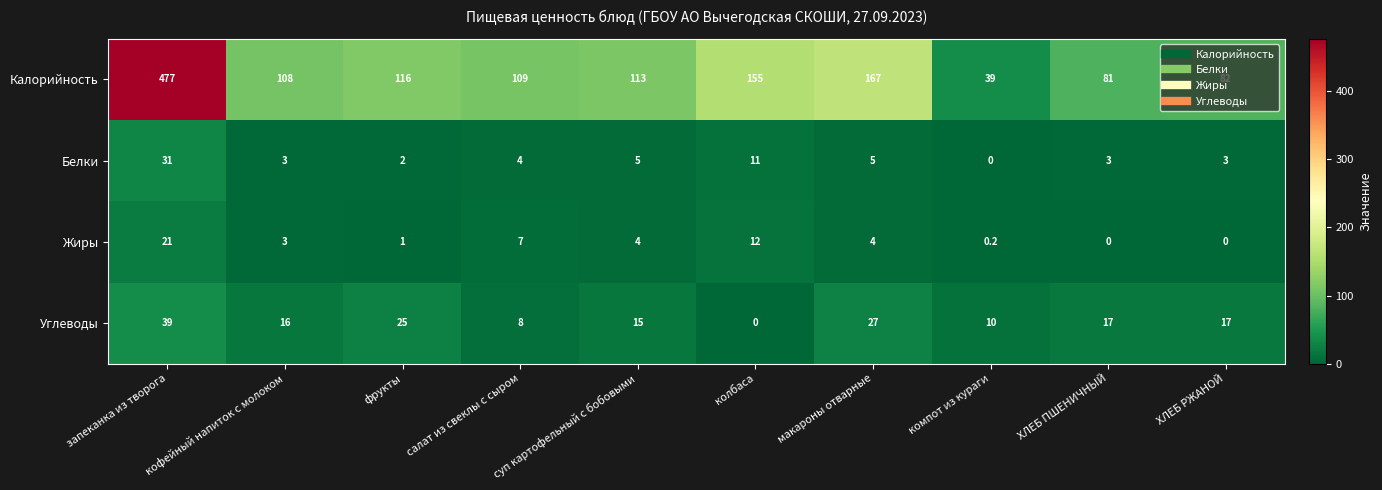

What is the maximum value for Углеводы?

39.0